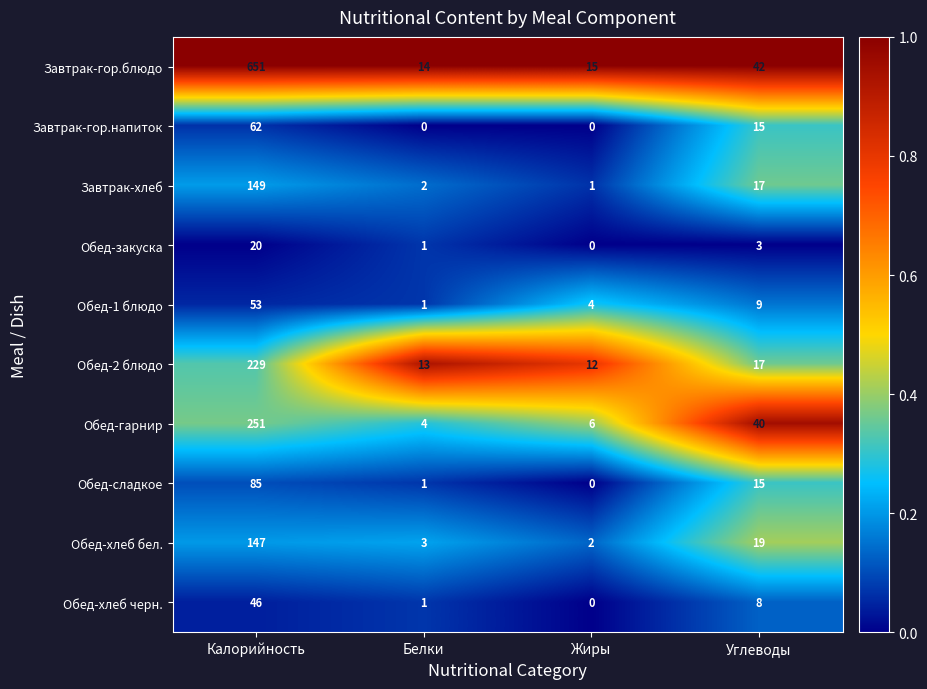

What is the difference between the maximum and second lowest values in the Обед-гарнир series?

245